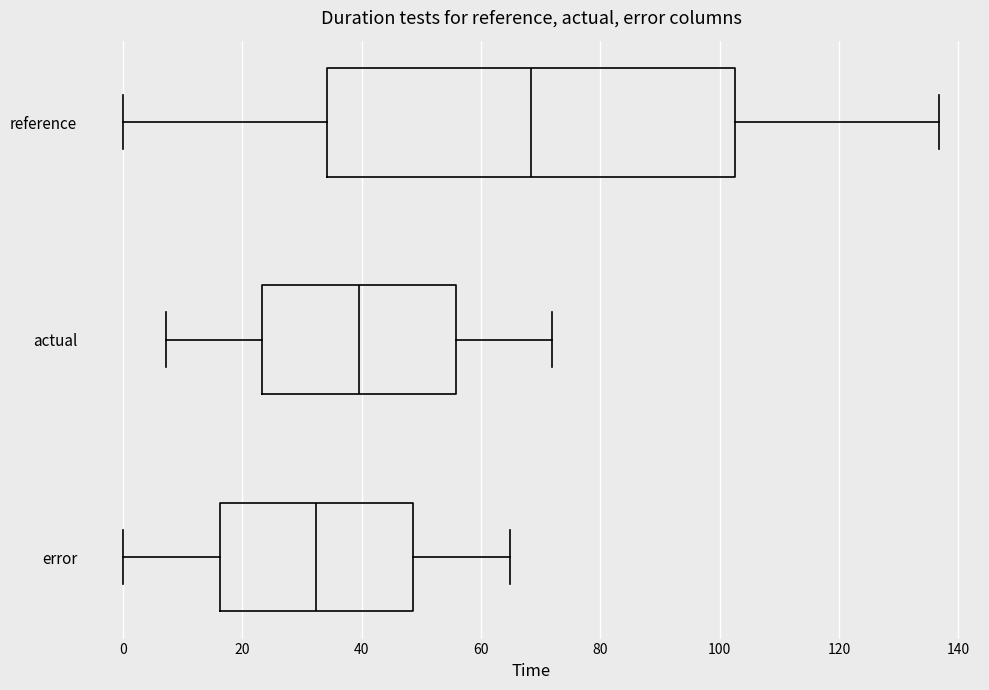

Reading bottom to top, transcribe this box plot: for each box, give where its median line is, the range the box spans, and where its two whiskers end, as read against the x-axis. The values are not printed on the chart, so give them approximately, as read against the axis.

error: median 32, box 16 to 48, whiskers 0 to 64
actual: median 40, box 24 to 56, whiskers 8 to 72
reference: median 68, box 34 to 102, whiskers 0 to 136